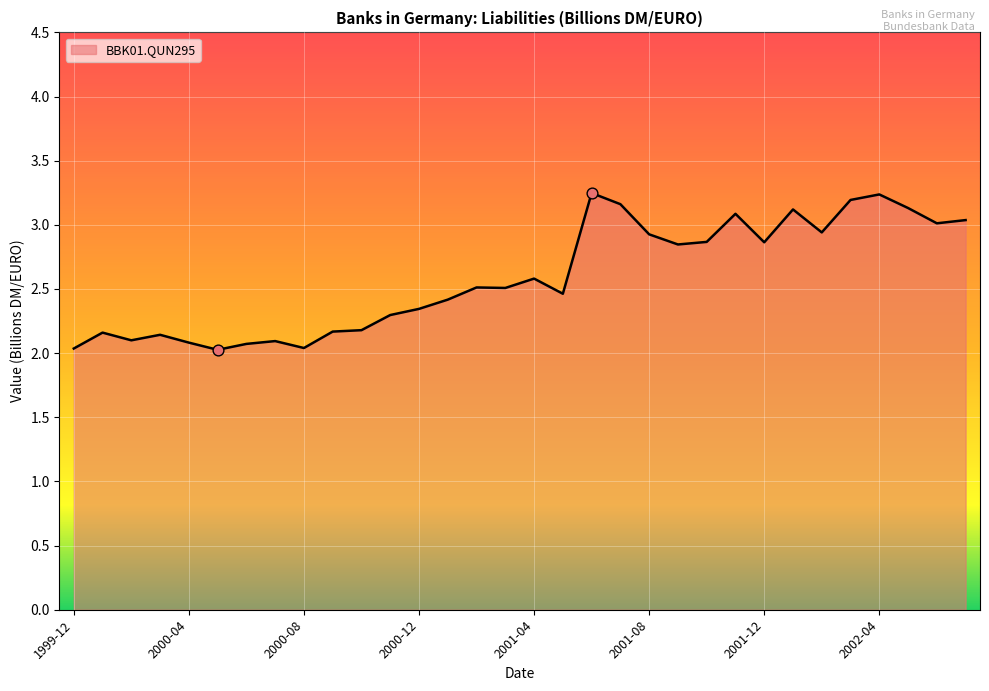

What is the difference between the maximum and minimum values?

1.2